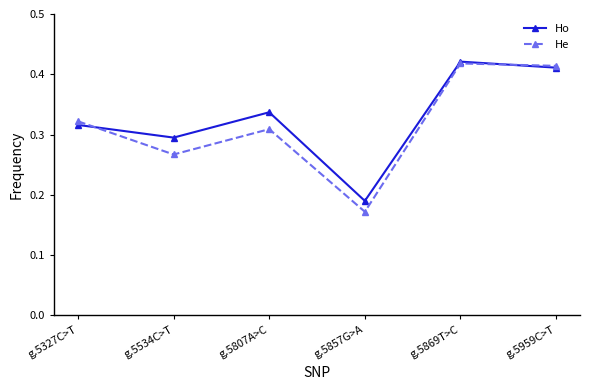

Which label corresponds to the smallest value in the chart?

g.5857G>A